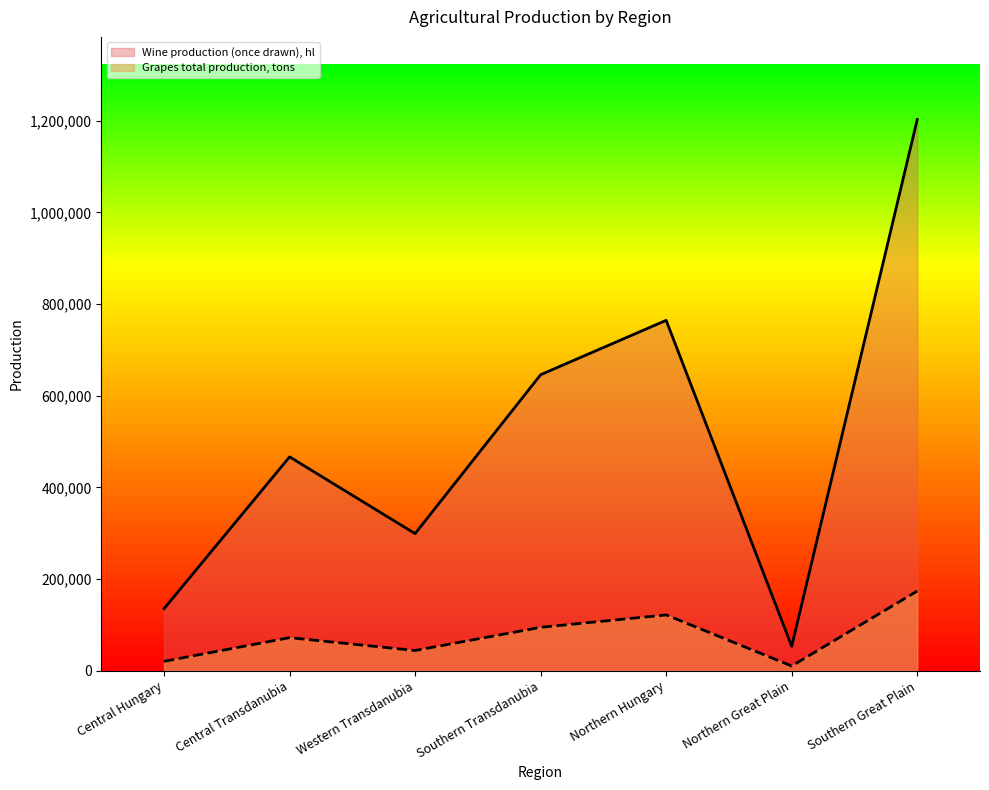

At which label is Wine production (once drawn), hl closest to 627825?

Southern Transdanubia